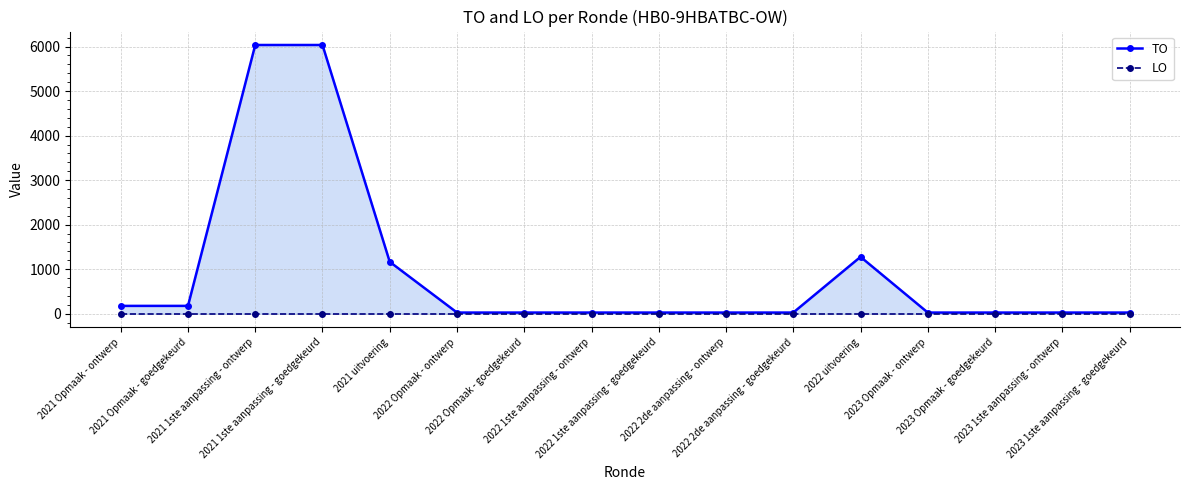

Between 2022 1ste aanpassing - ontwerp and 2022 2de aanpassing - ontwerp, which series saw the biggest shift?

TO